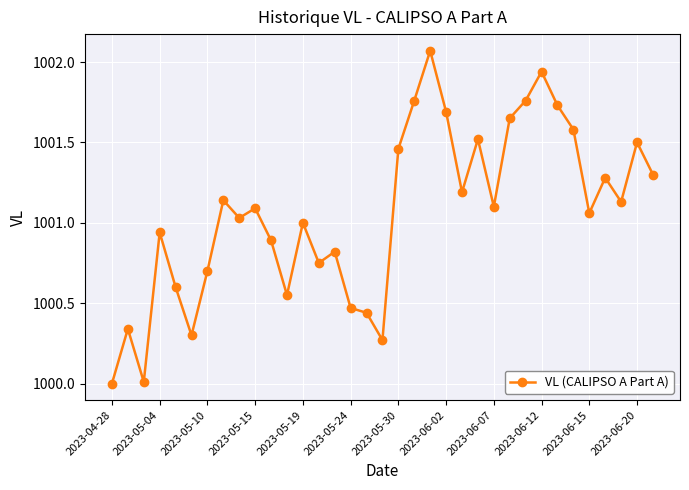

How many lines are shown in the chart?

1